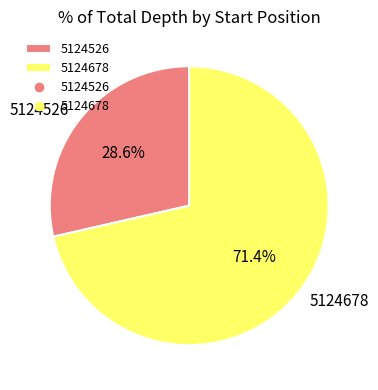

Which category has the biggest portion of the pie?

5124678